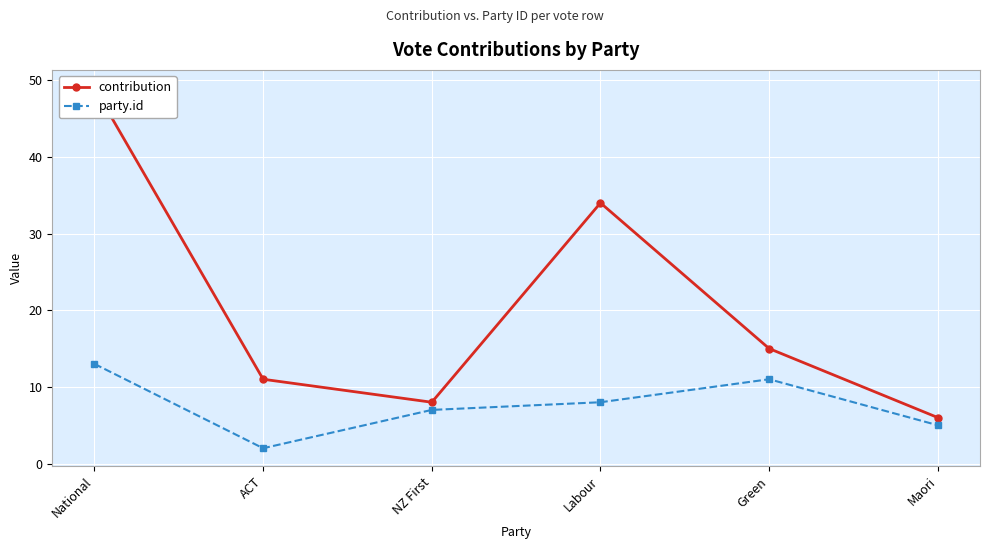

How many data points in contribution are less than 15?

3